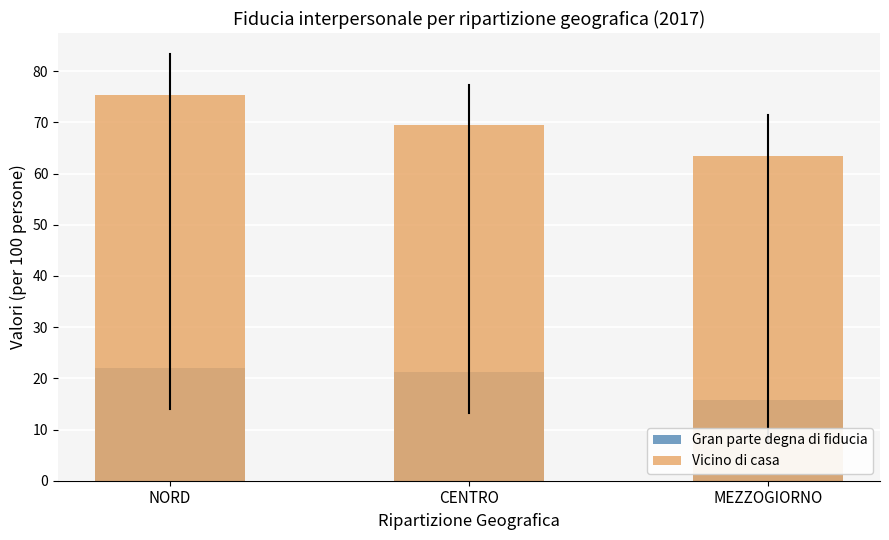

What is the difference between the second highest and minimum values in the Vicino di casa series?

5.9